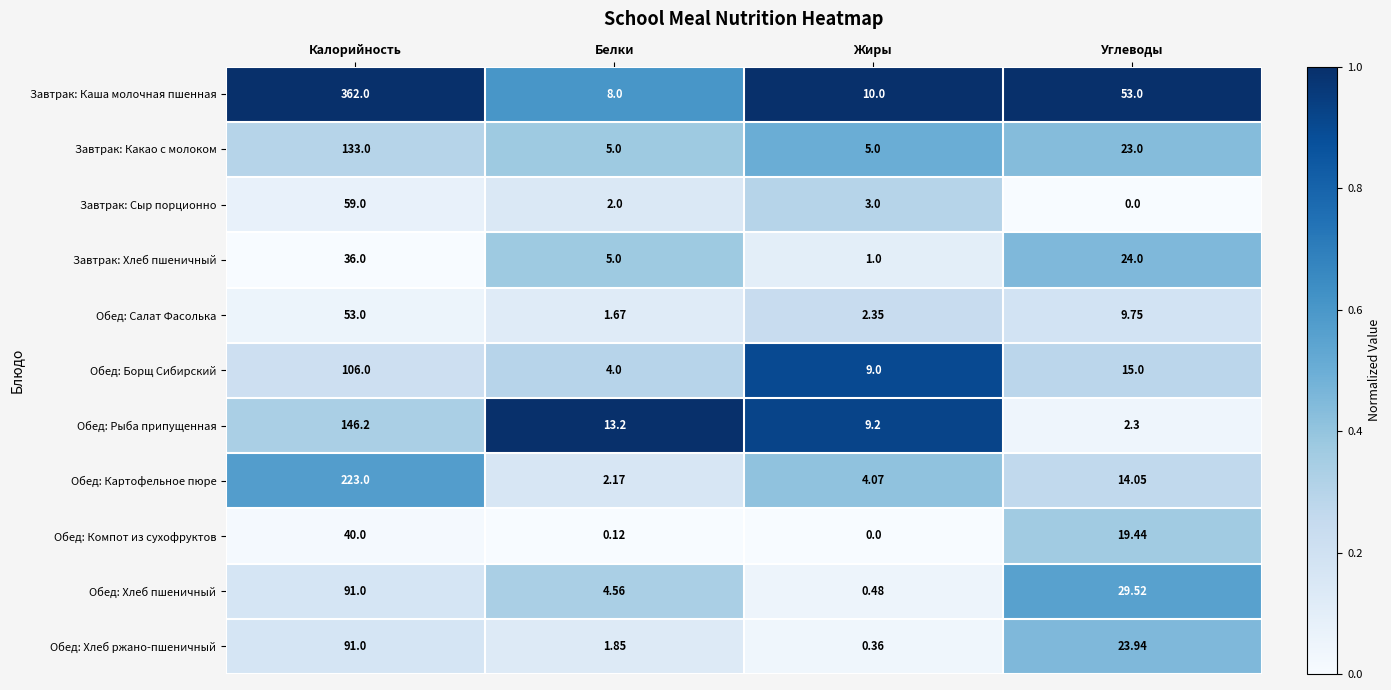

Which series has the largest range (max minus min)?

Завтрак: Каша молочная пшенная